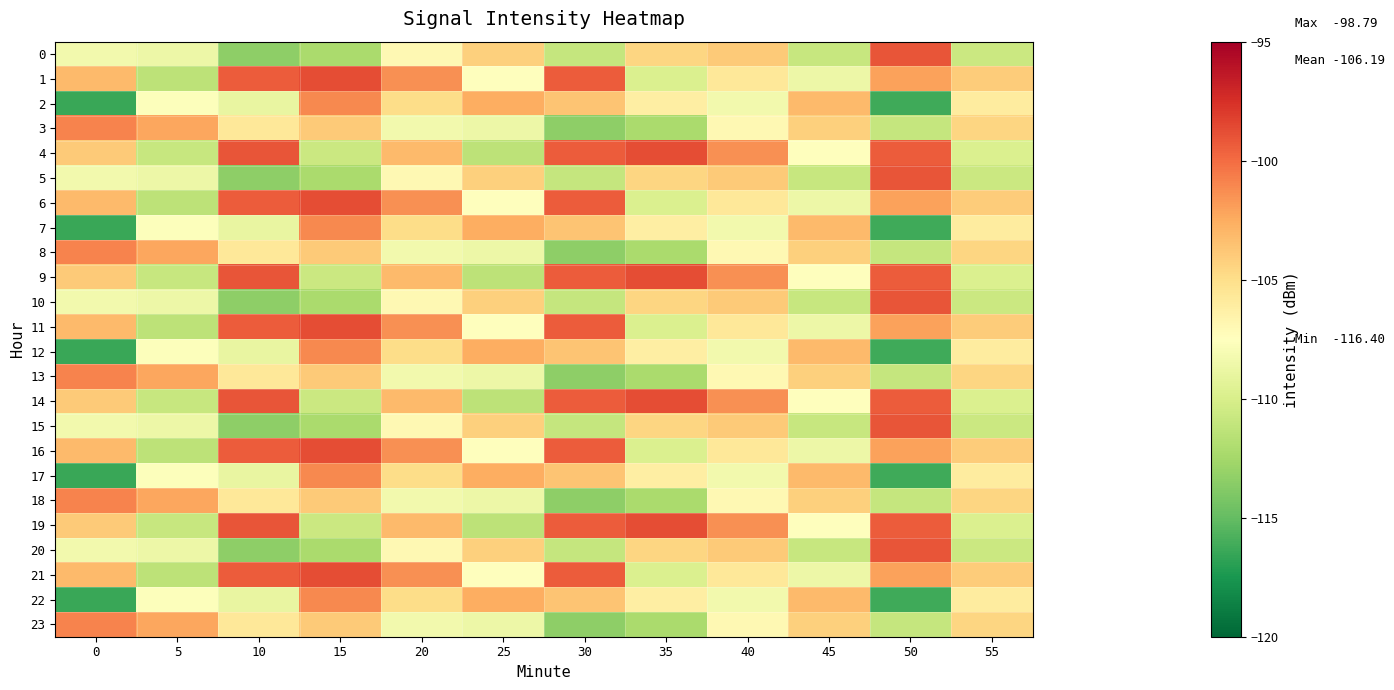

Between 0 and 5, which series saw the biggest shift?

2